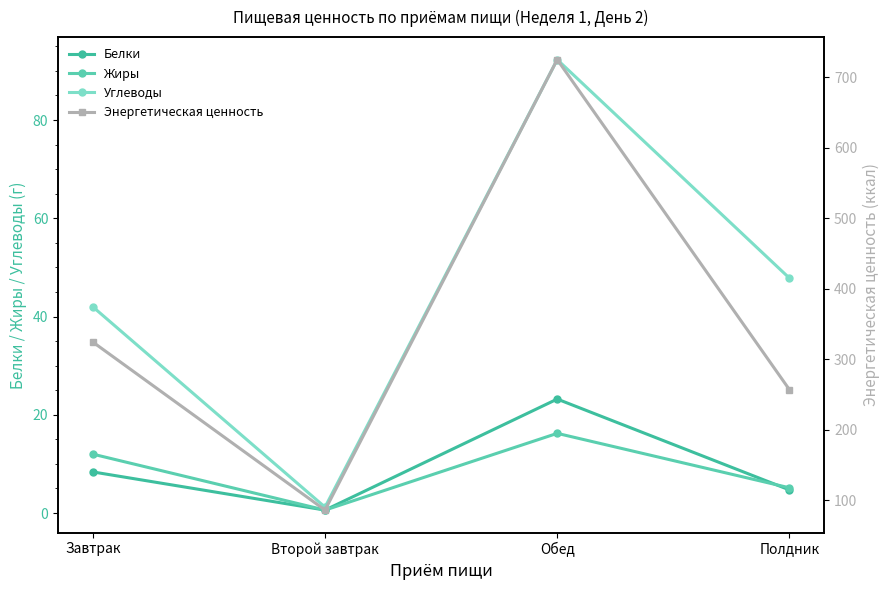

What is the label of the 4th point from the right?

Завтрак